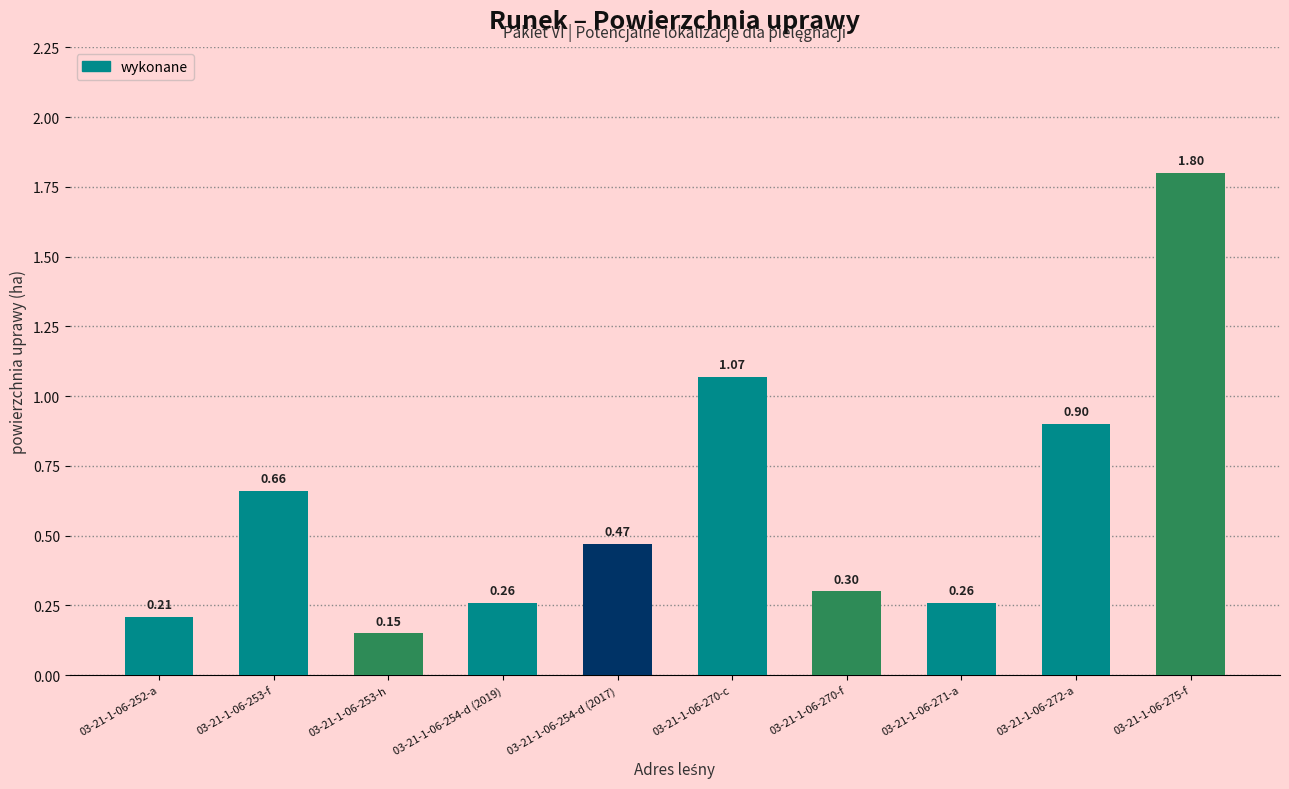

What is the sum of the values at 03-21-1-06-254-d (2017) and 03-21-1-06-270-f?

0.8